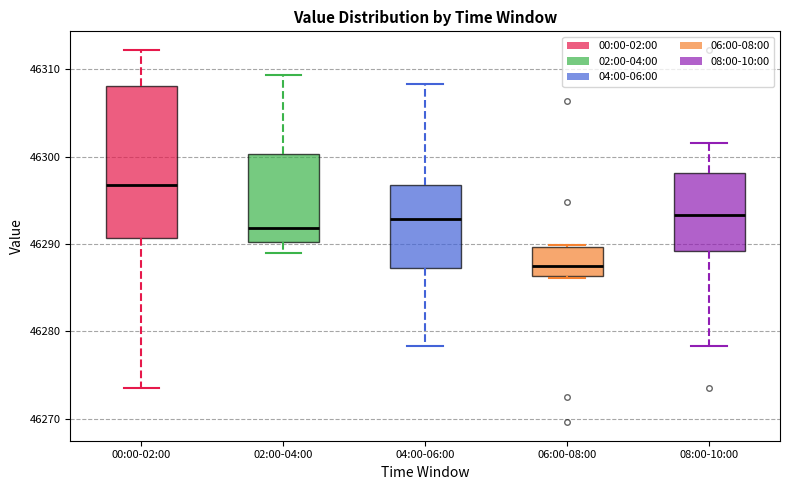

Where does the median line of the box for 08:00-10:00 sit on the y-axis? The values are not printed on the chart, so give them approximately, as read against the axis.

46293